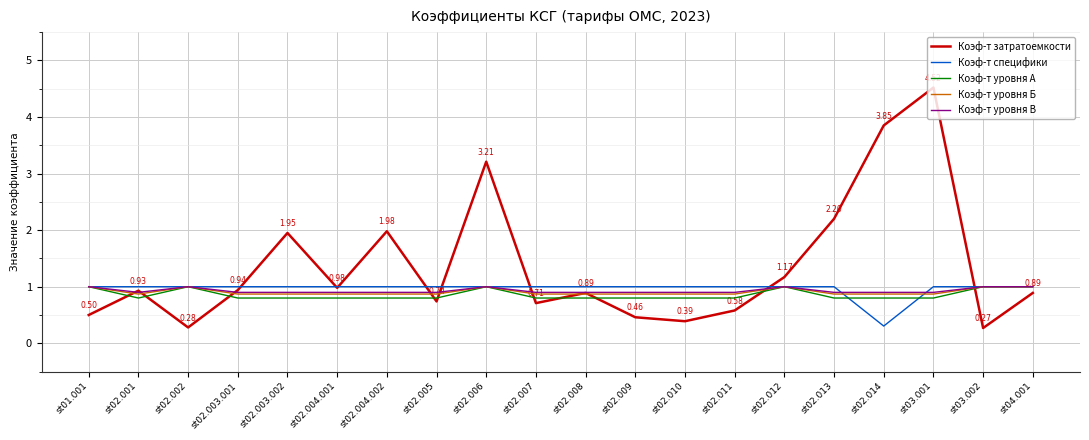

Is it true that Коэф-т уровня В equals 1.5 at st04.001?

False